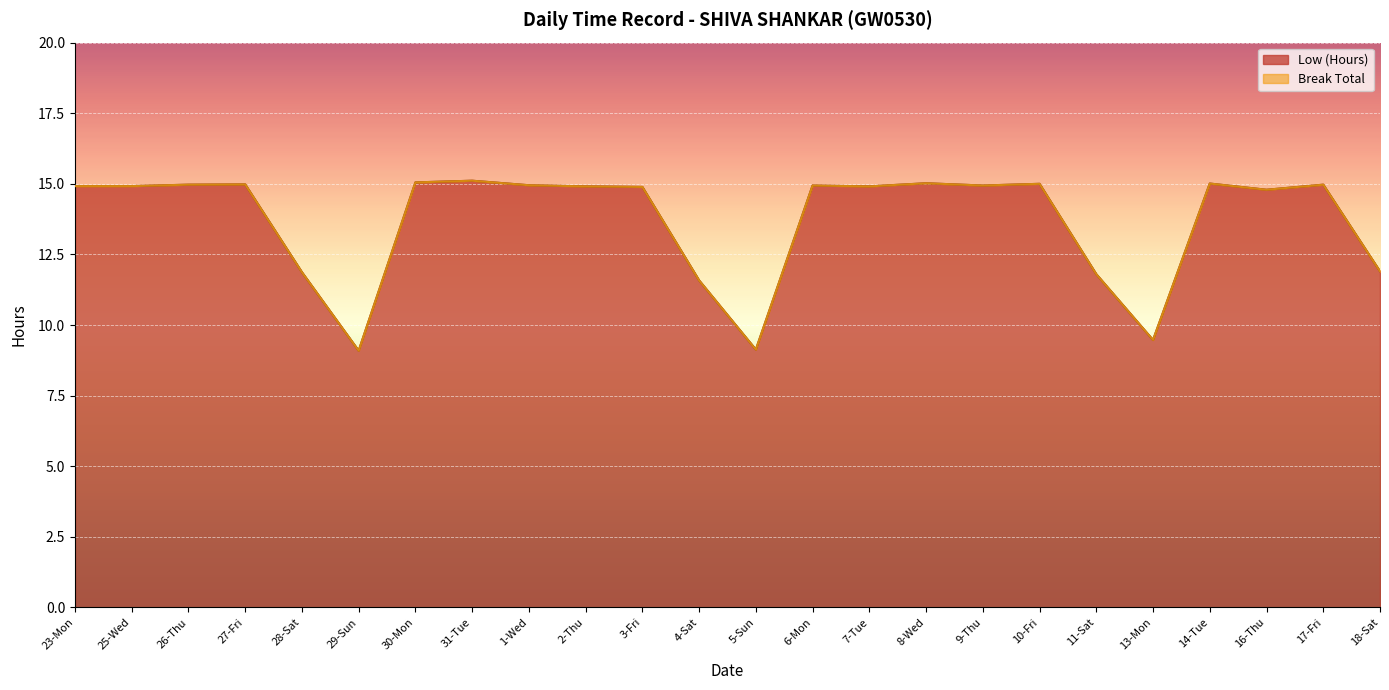

How many categories are shown in the chart?

24